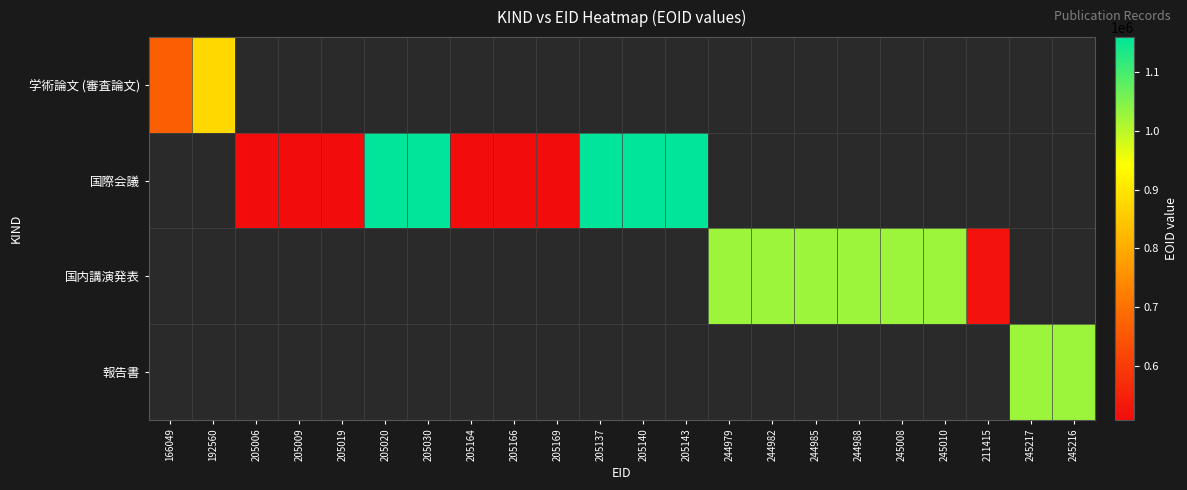

At which label does 学術論文 (審査論文) reach its minimum?

166049